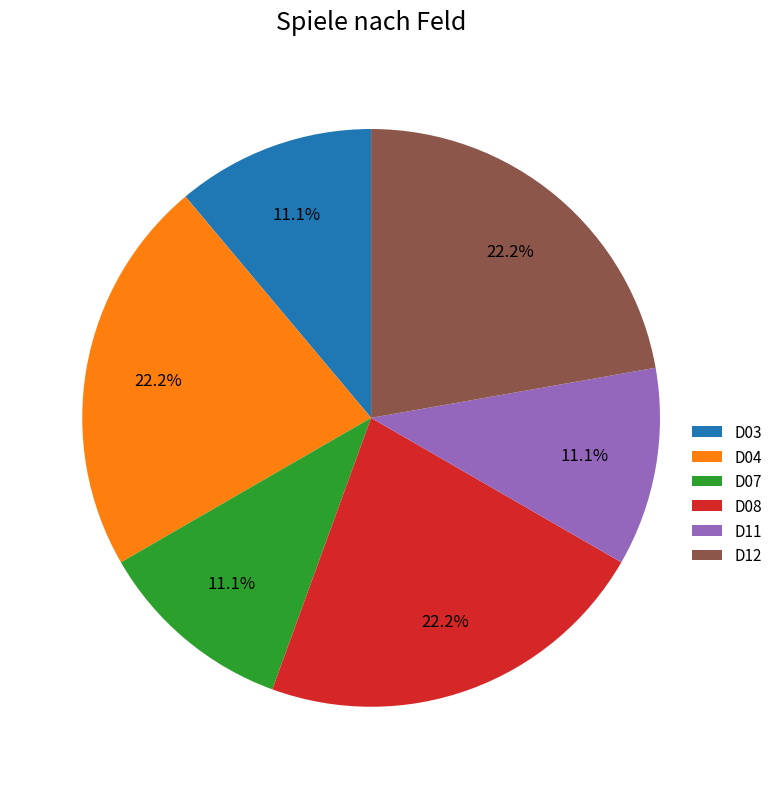

What is the ratio of the value at D11 to the value at D12?

0.5